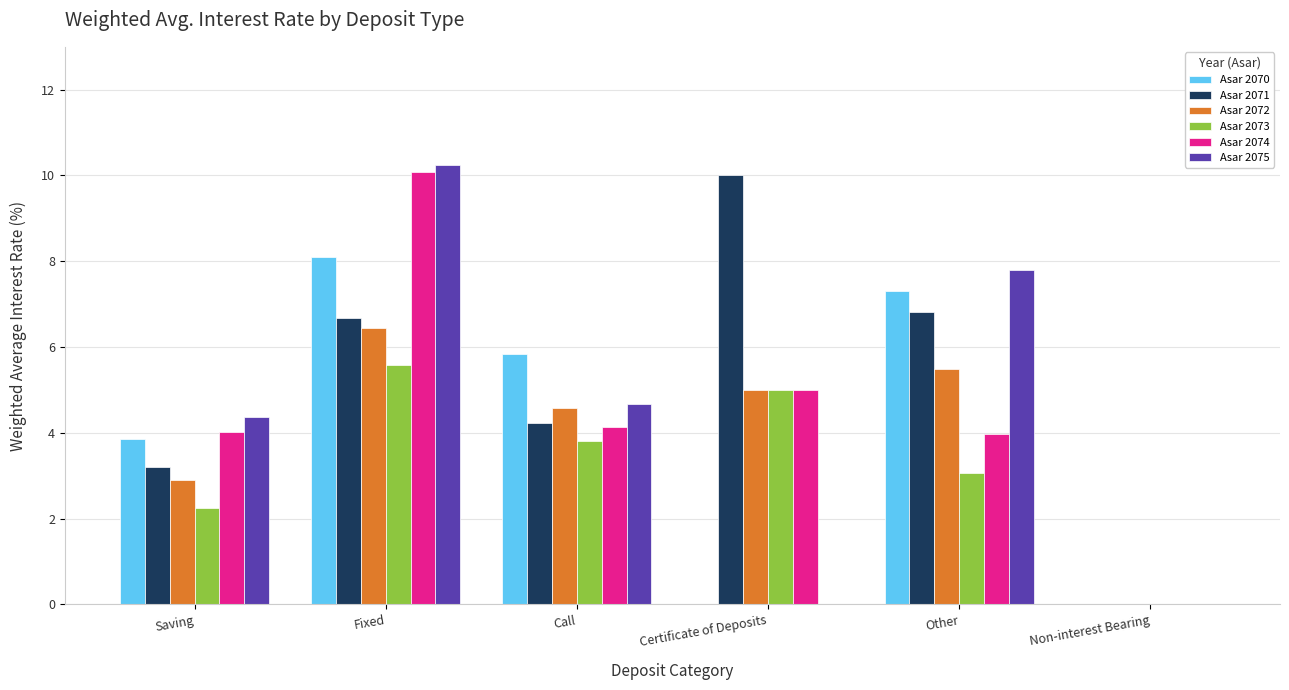

Which series changed the most between Fixed and Call?

Asar 2074